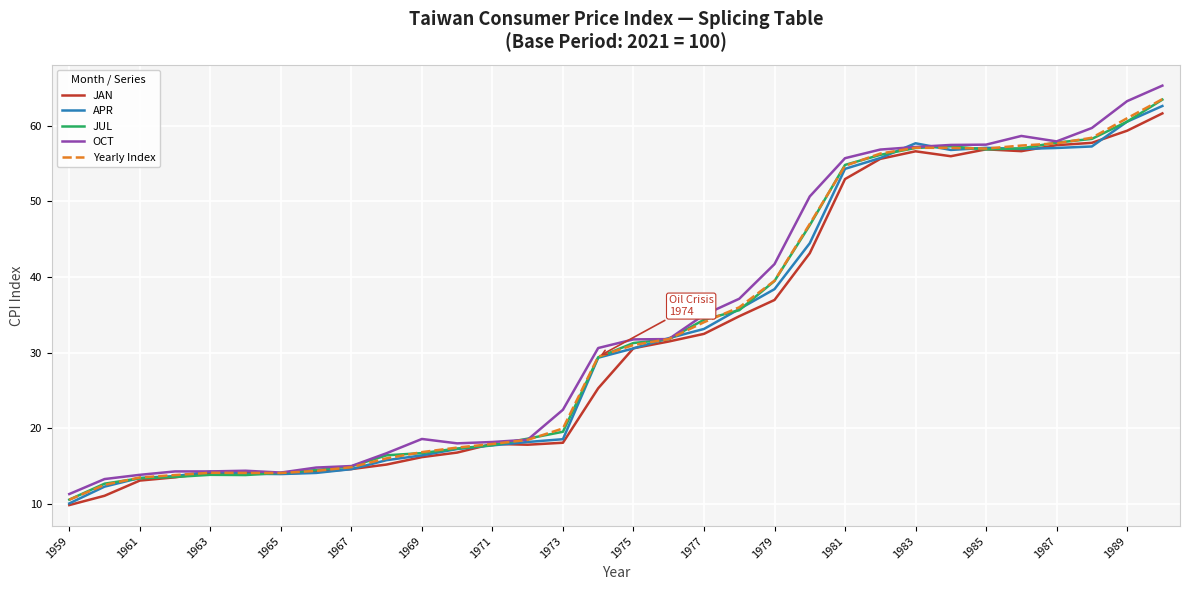

What is the greatest value displayed?

65.3